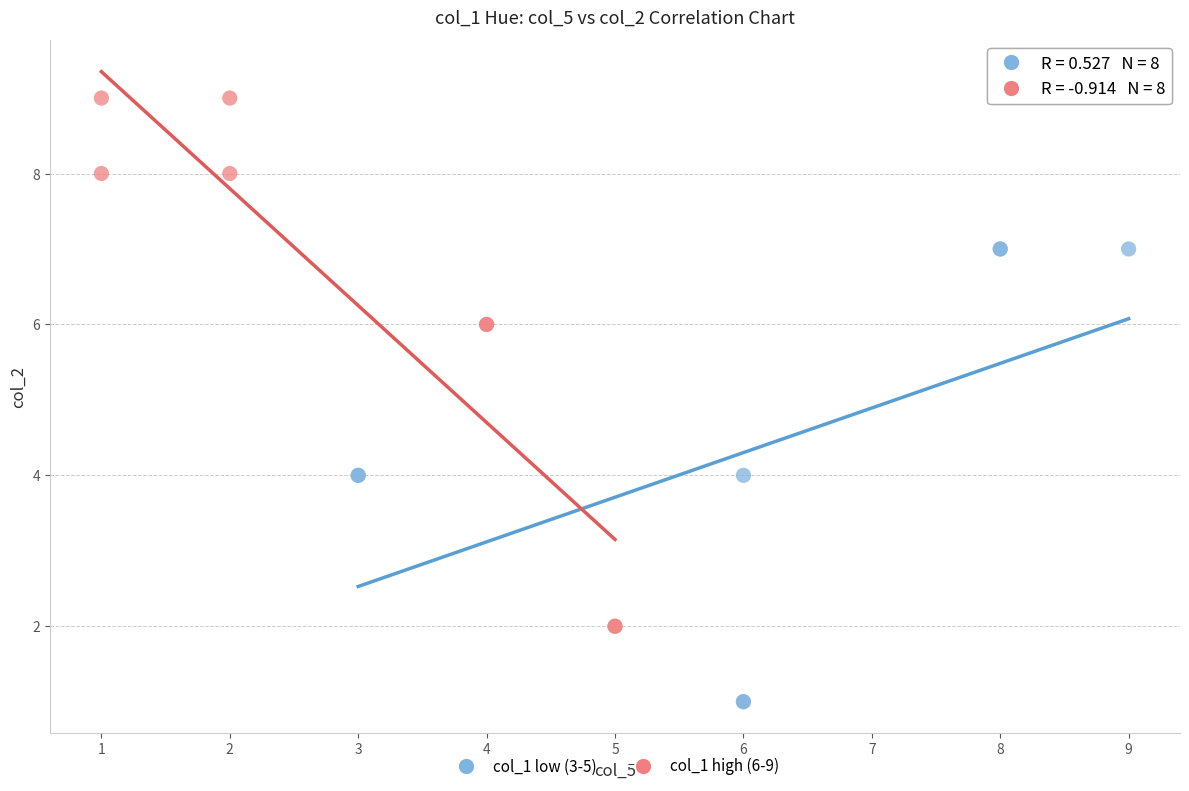

Which series reaches the maximum Y coordinate?

col_1 high (6-9)